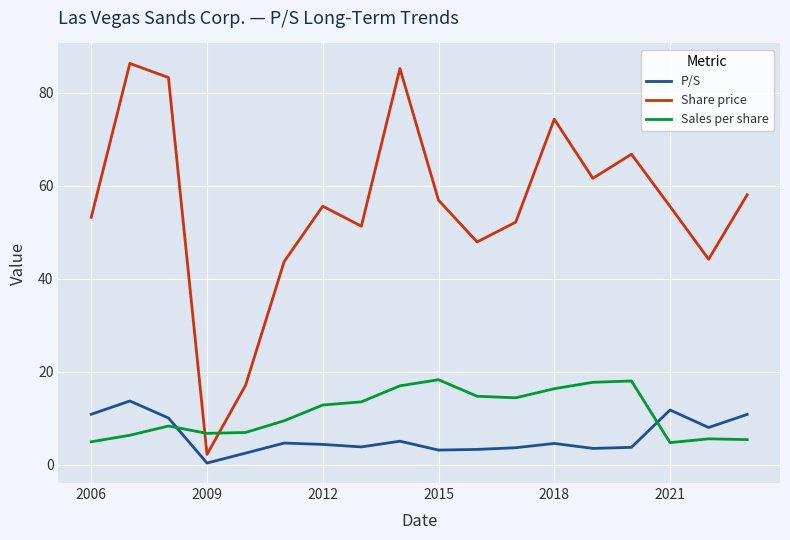

What is the maximum value for P/S?

13.7